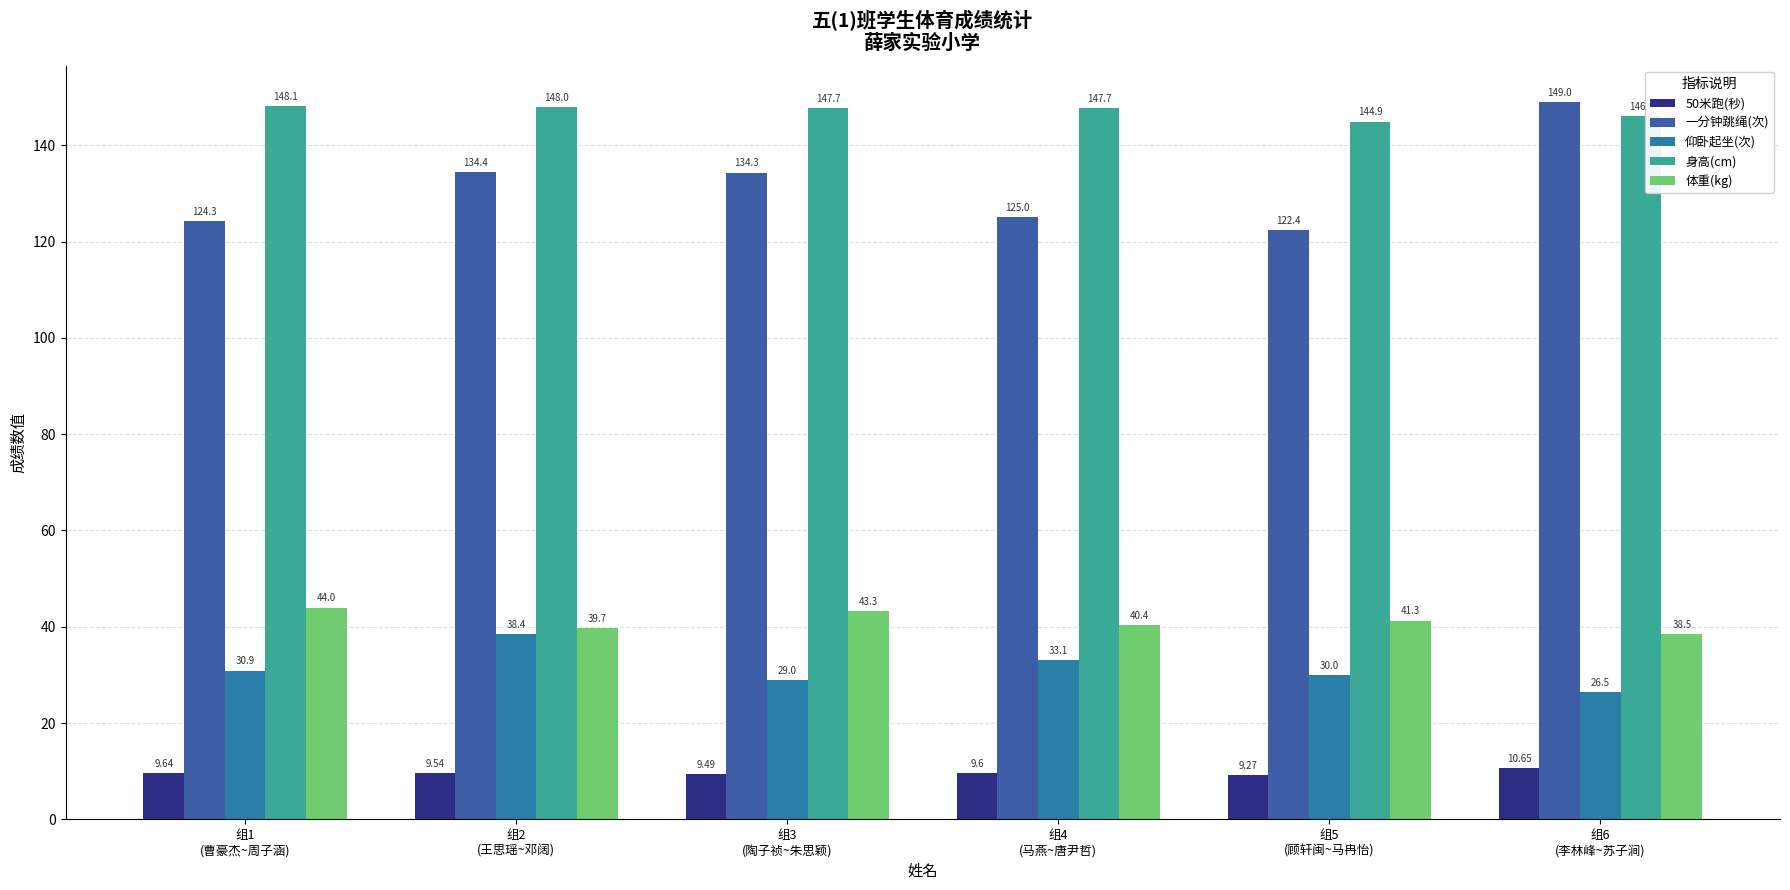

List the labels in order of 50米跑(秒) value, smallest first.

组5
(顾轩闽~马冉怡), 组3
(陶子祯~朱思颖), 组2
(王思瑶~邓阔), 组4
(马燕~唐尹哲), 组1
(曹豪杰~周子涵), 组6
(李林峰~苏子涧)